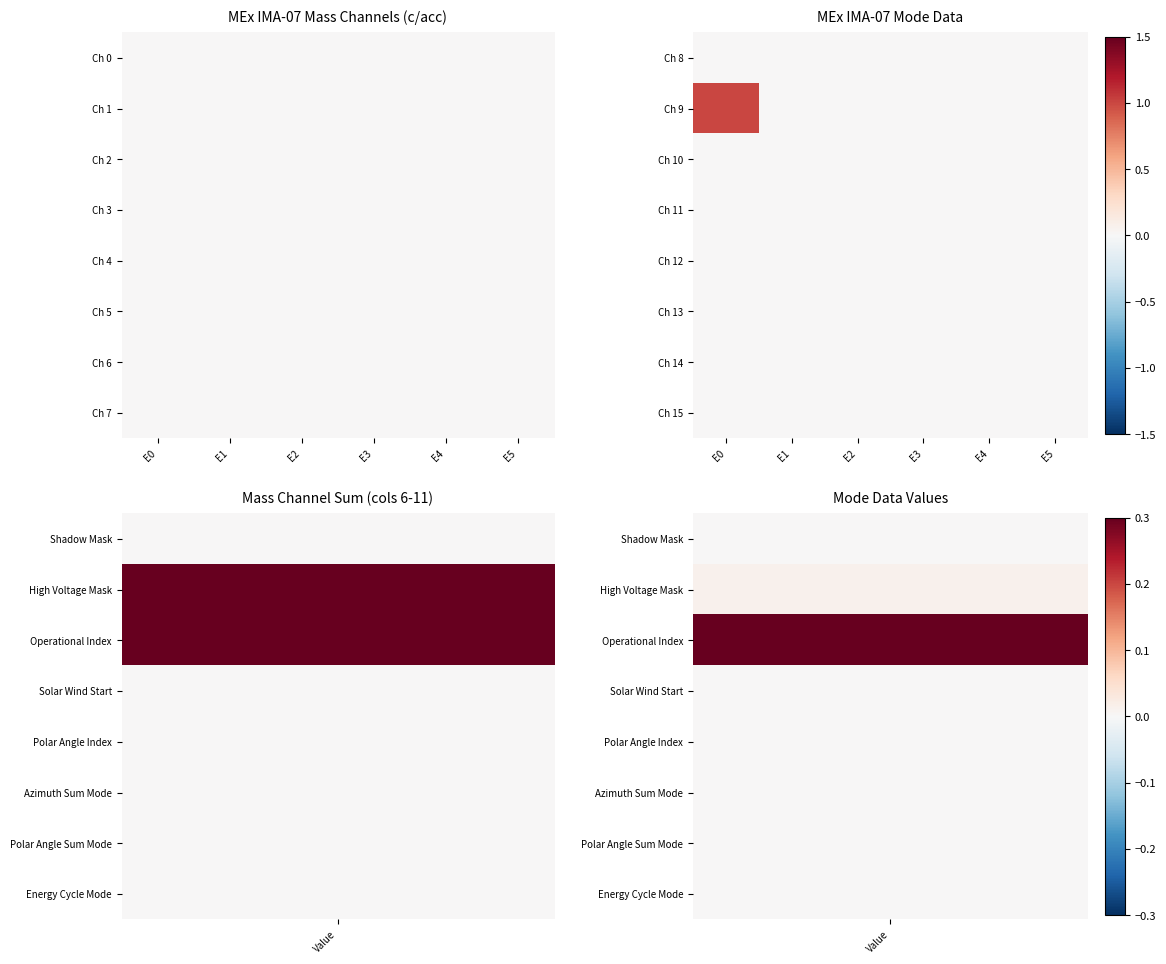

Rank the series at E1 from lowest to highest value.

Ch 8, Ch 9, Ch 10, Ch 11, Ch 12, Ch 13, Ch 14, Ch 15